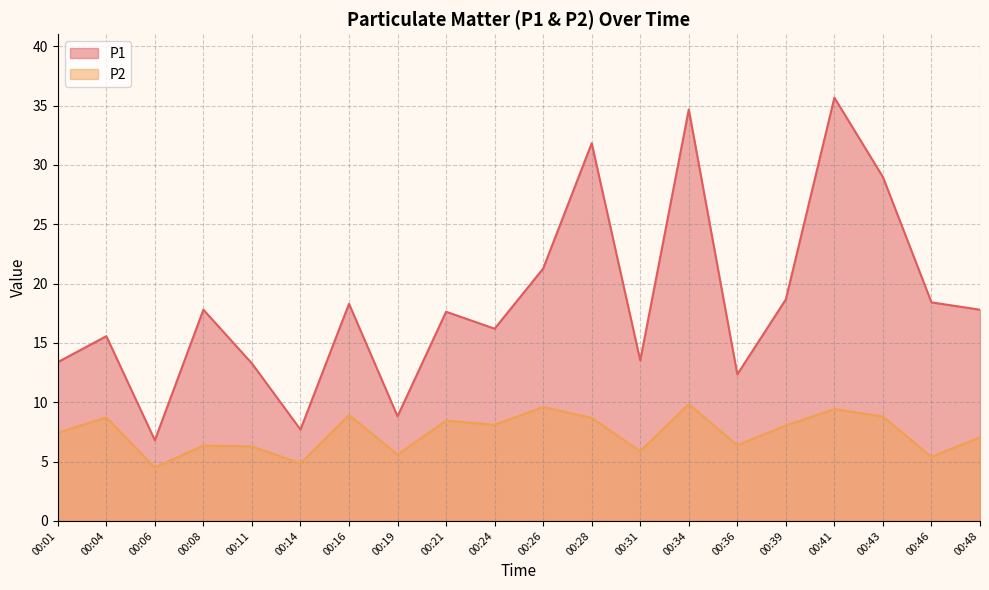

At which label is P2 closest to 7?

00:48